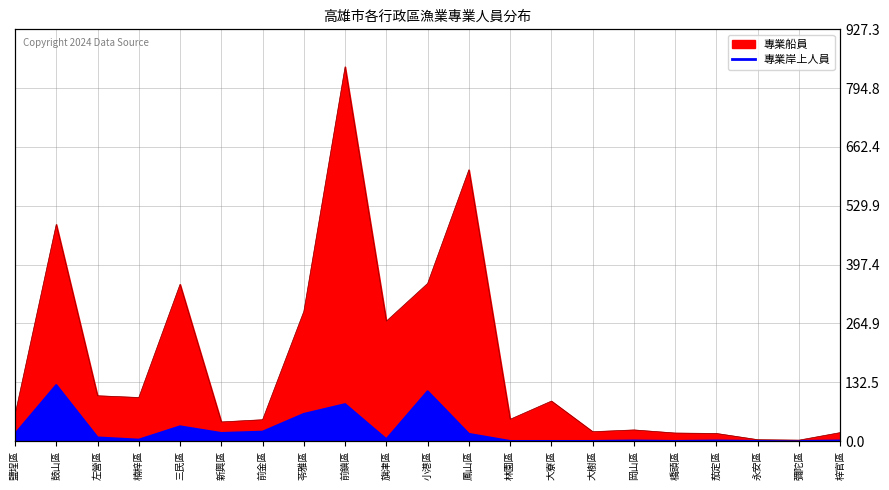

Where does the 專業船員 series first go above 59?

鼓山區